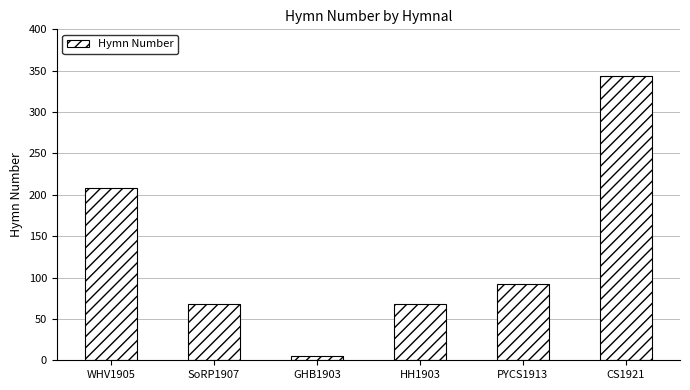

What value does the data have at PYCS1913?

92